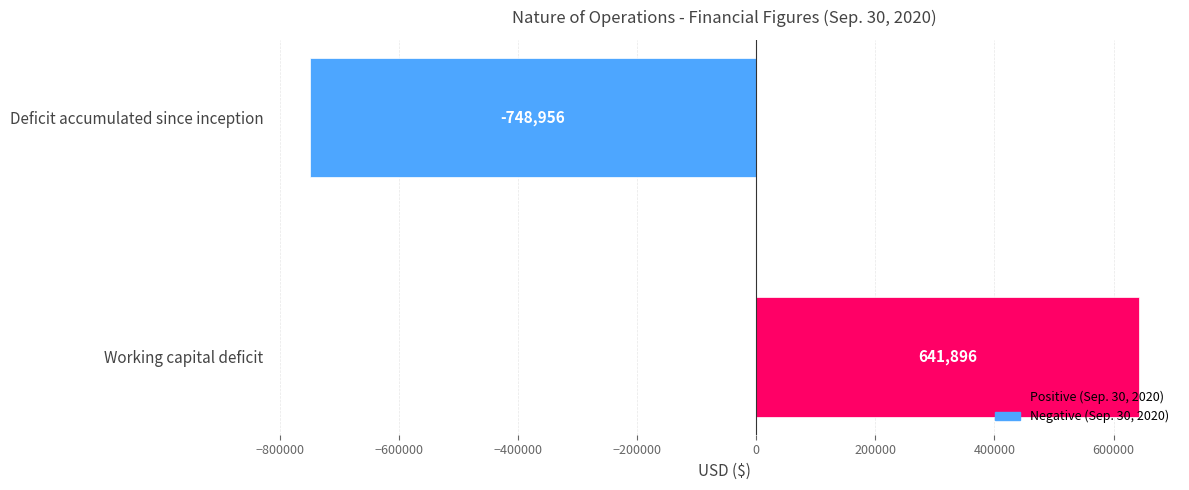

What is the average value?

-53530